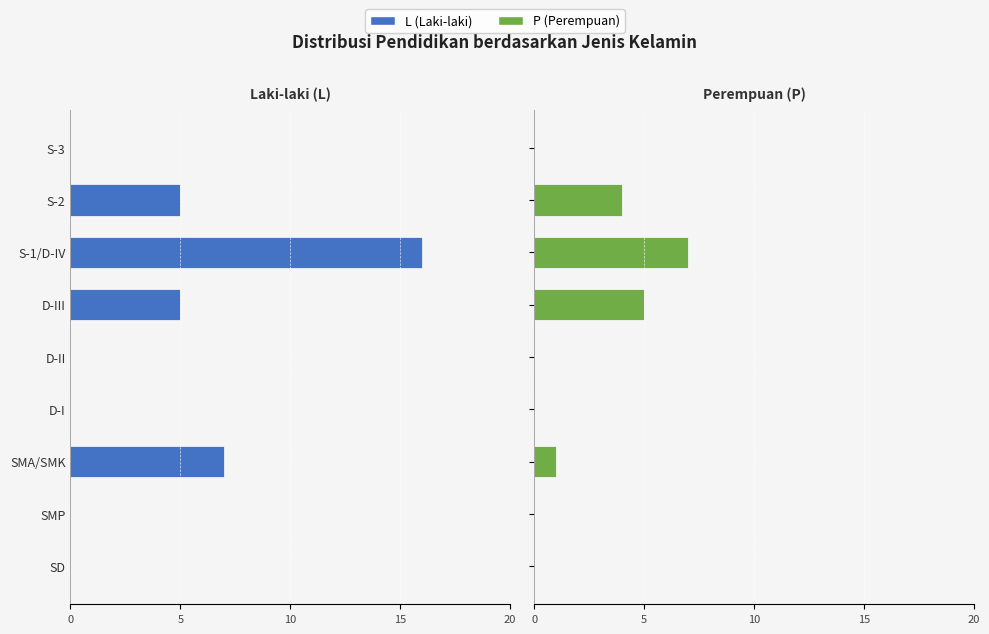

True or false: L (Laki-laki) has a value of -8 at S-3.

False